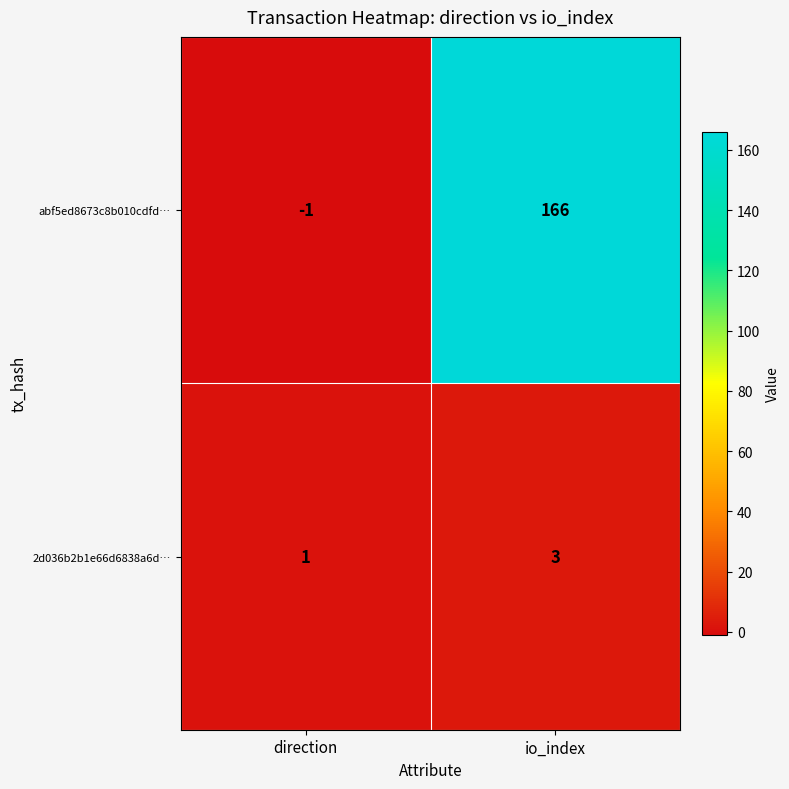

Is the value of 2d036b2b1e66d6838a6d… at io_index greater than the value of abf5ed8673c8b010cdfd… at io_index?

No